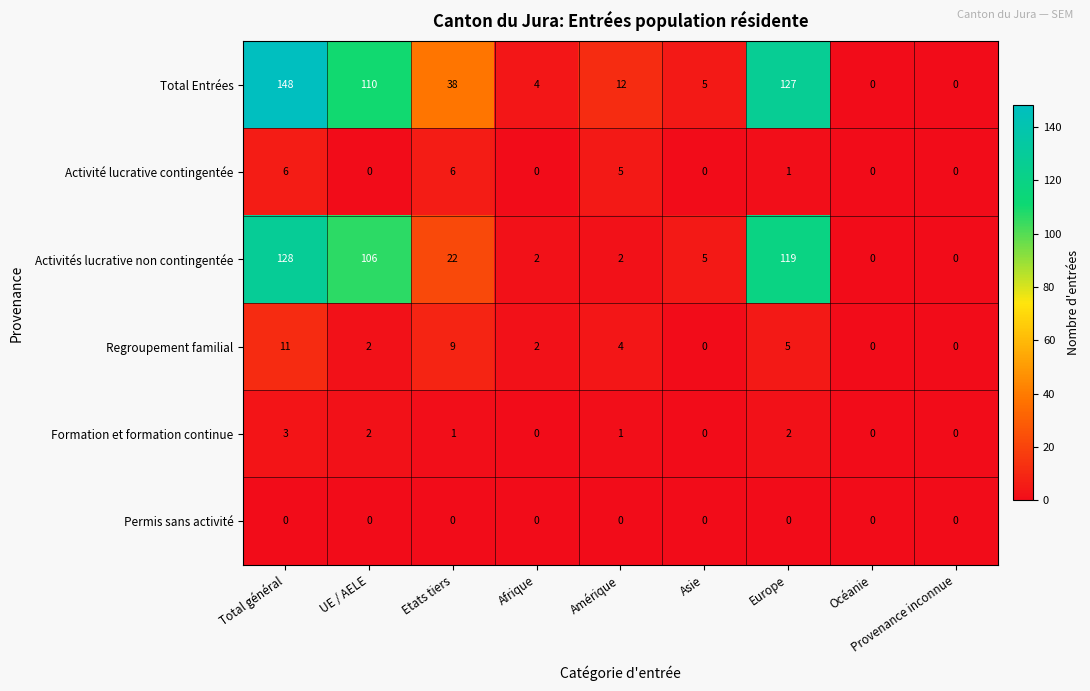

True or false: Activités lucrative non contingentée has a value of 2 at Afrique.

True